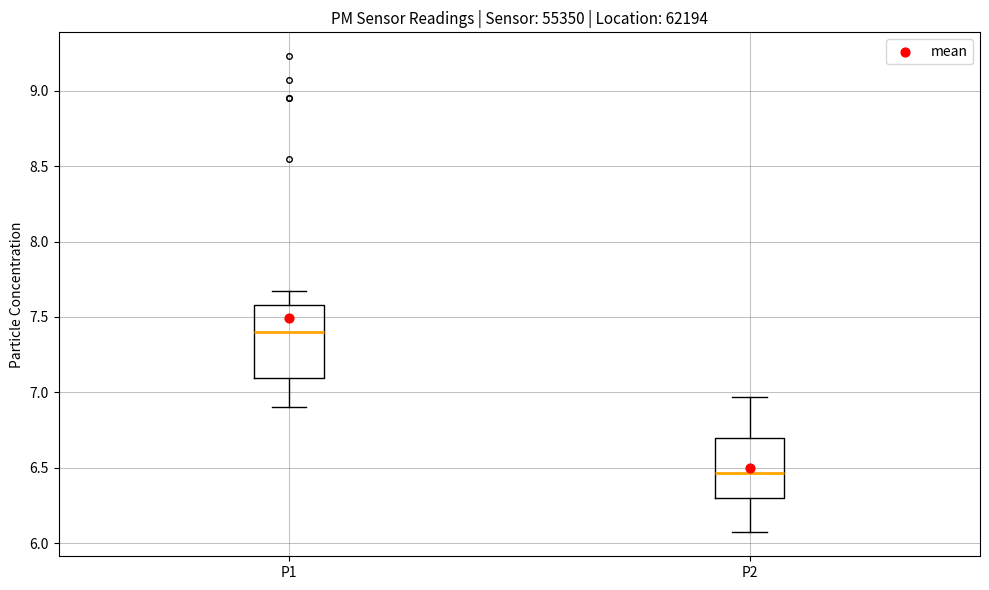

Which box is the tallest, from its lower edge to its upper edge?

P1